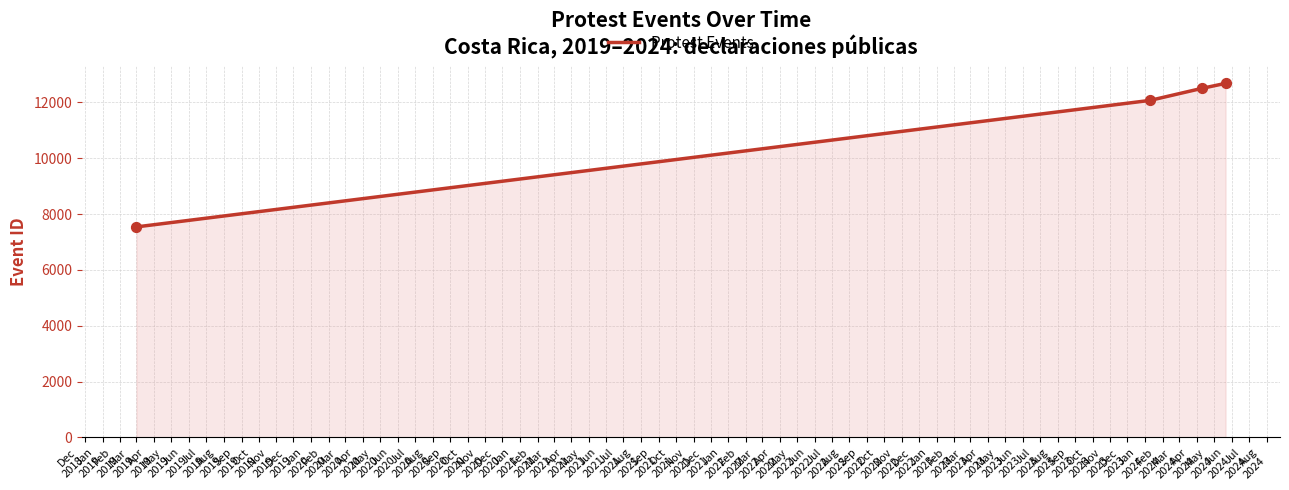

What is the sum of all values?

44808